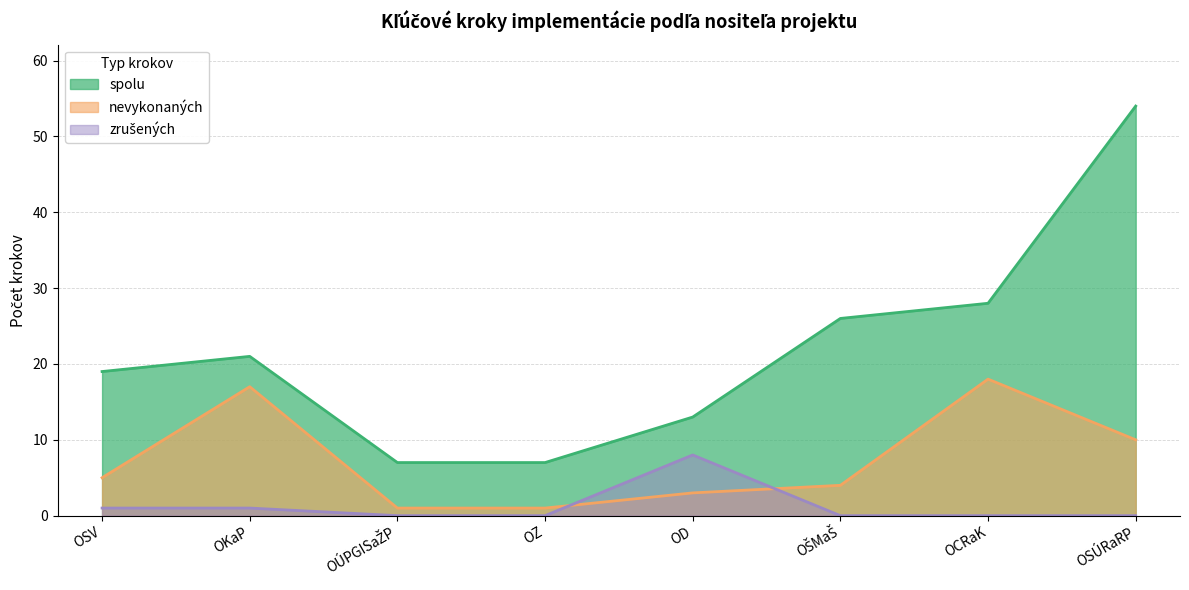

At which label is zrušených closest to 4?

OSV